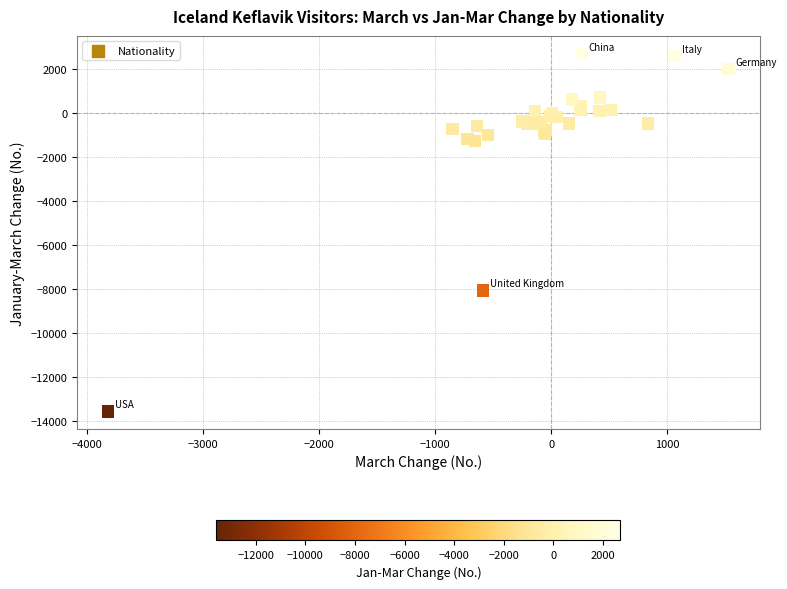

What Y value in the scatter plot is closest to -5442?

-8082